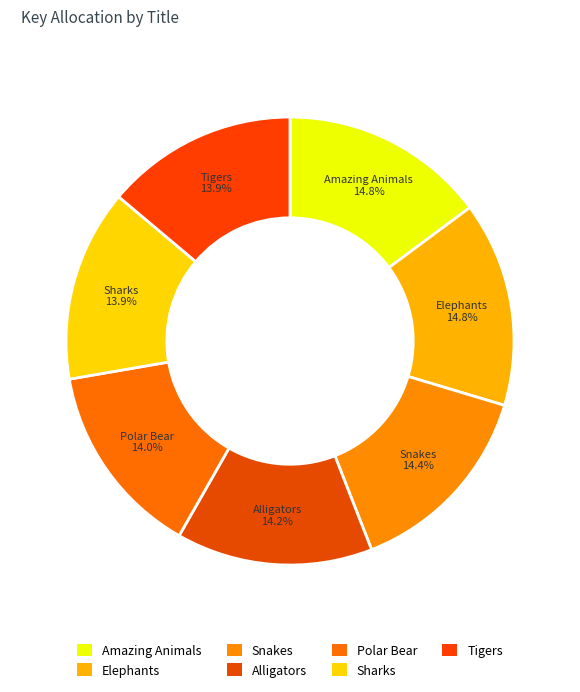

Which has a higher value, Elephants or Polar Bear?

Elephants